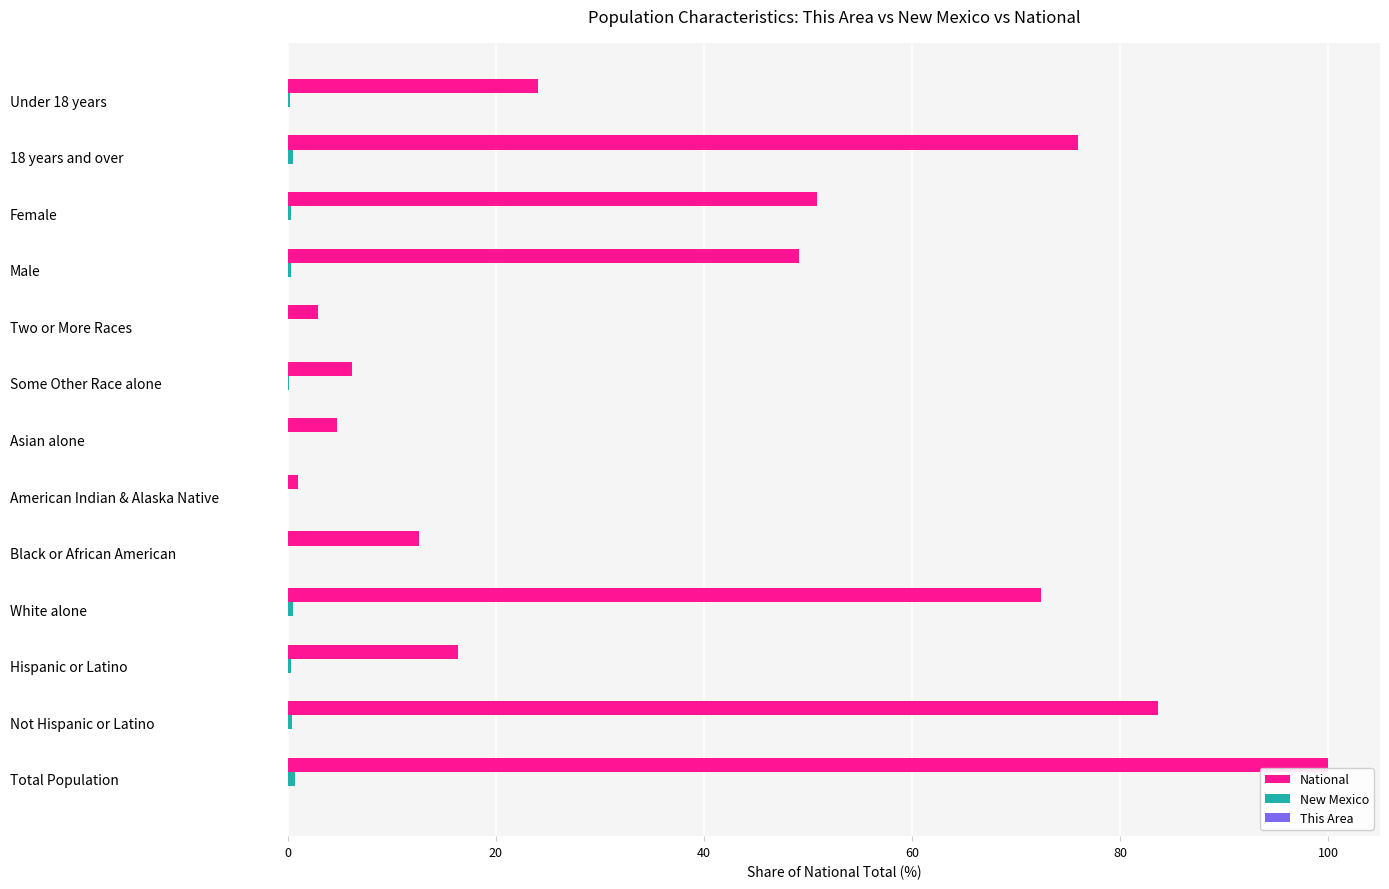

Is it true that National equals 24.9 at Female?

False